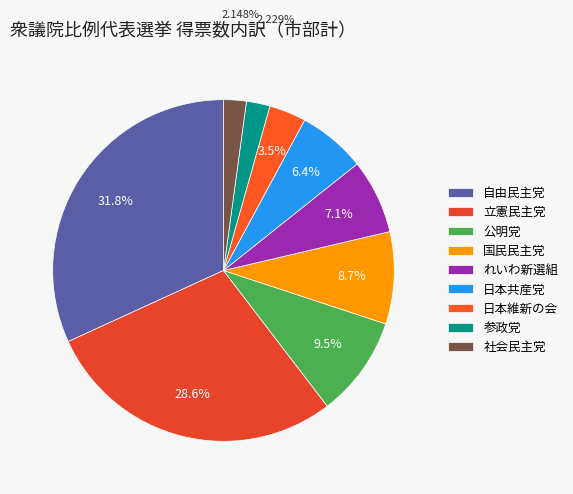

How many segments does this pie chart have?

9